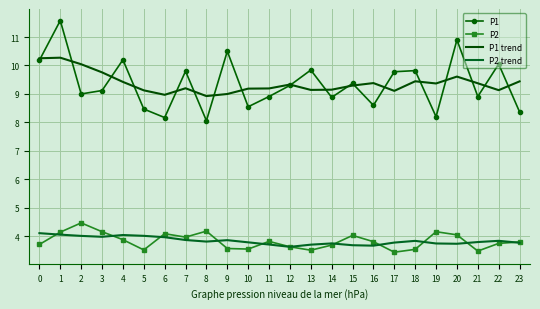

At which category is the sum across all series the highest?

1